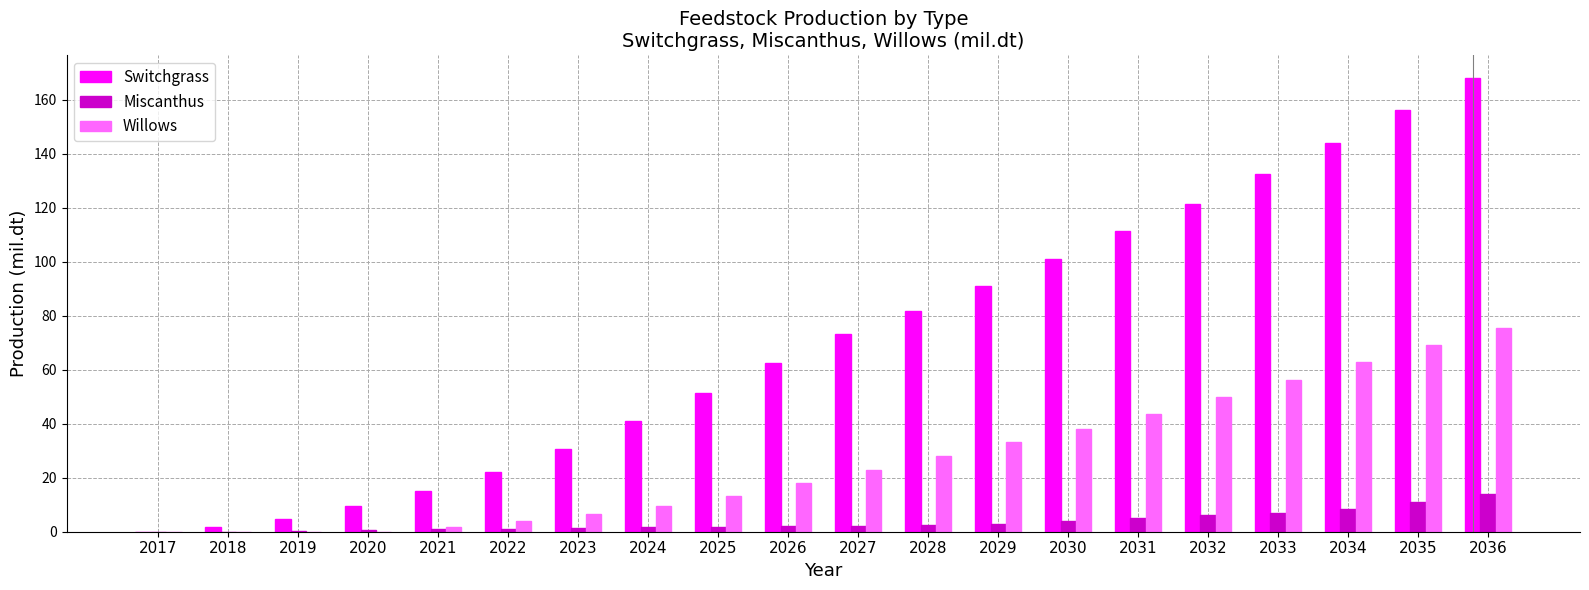

How many groups of bars are there?

20